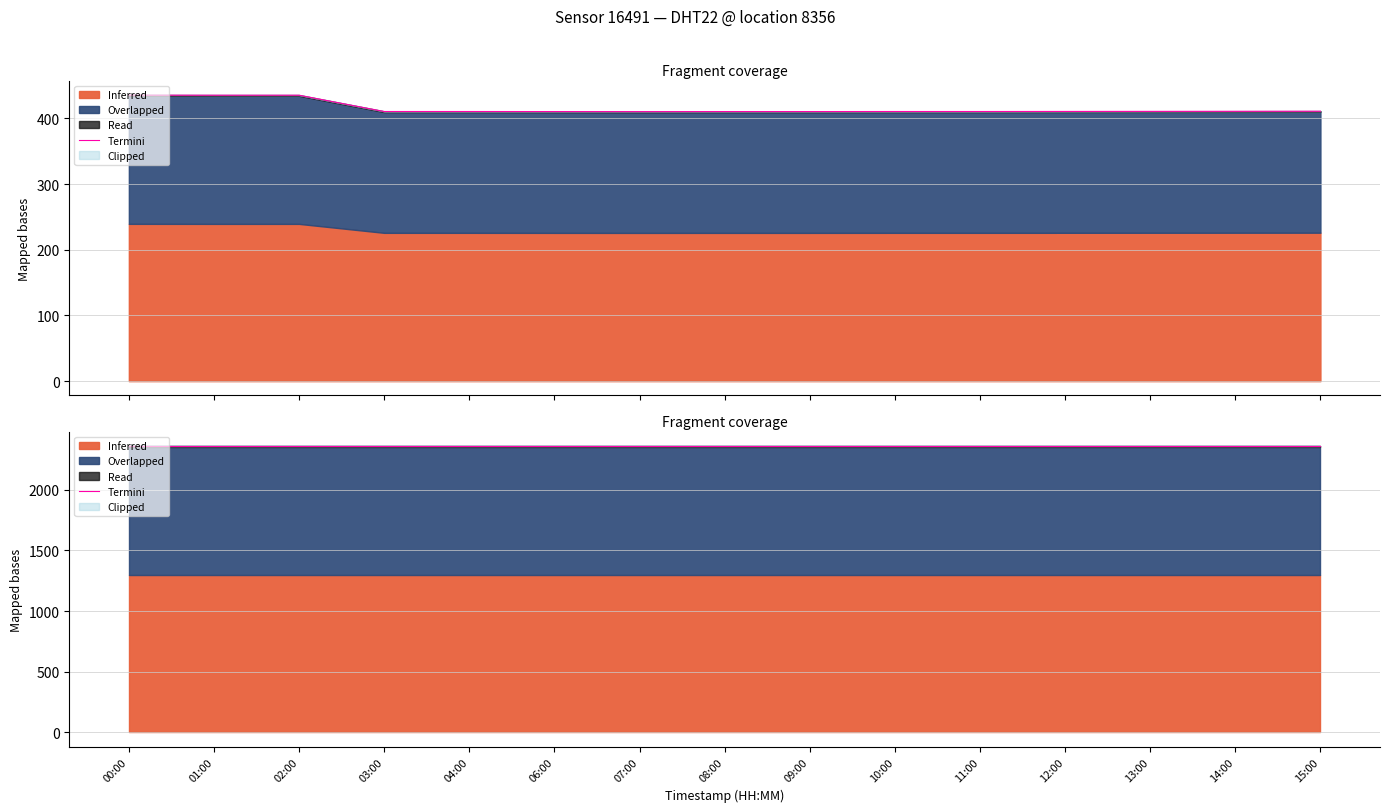

What is the minimum value shown in the chart?

410.3